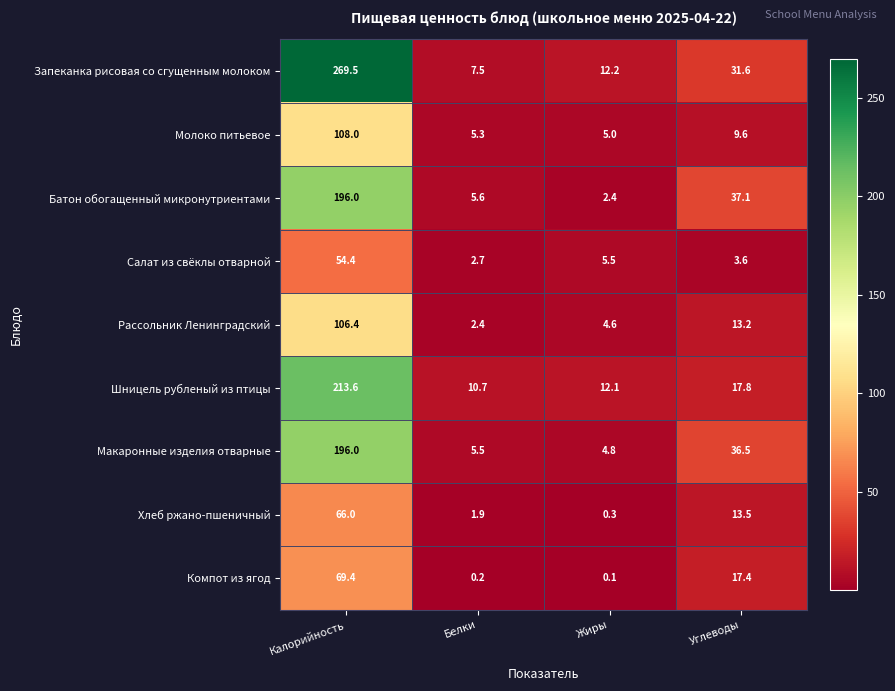

At which label is Макаронные изделия отварные closest to 100?

Углеводы